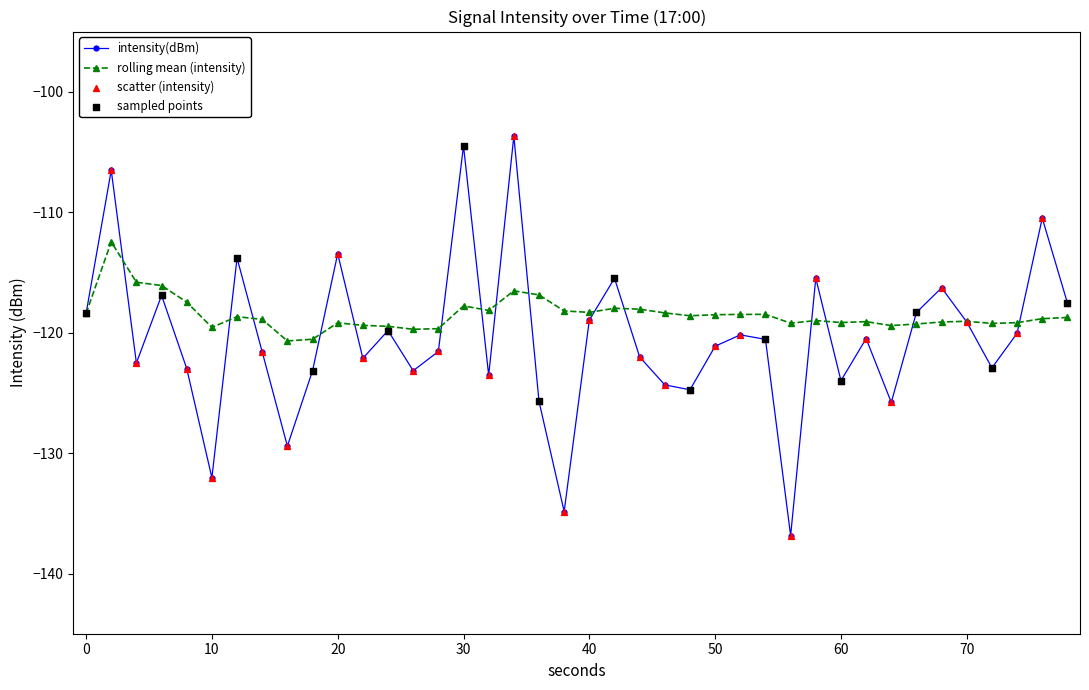

What is the value of the rolling mean (intensity) point at the 28th from the left?

-118.5